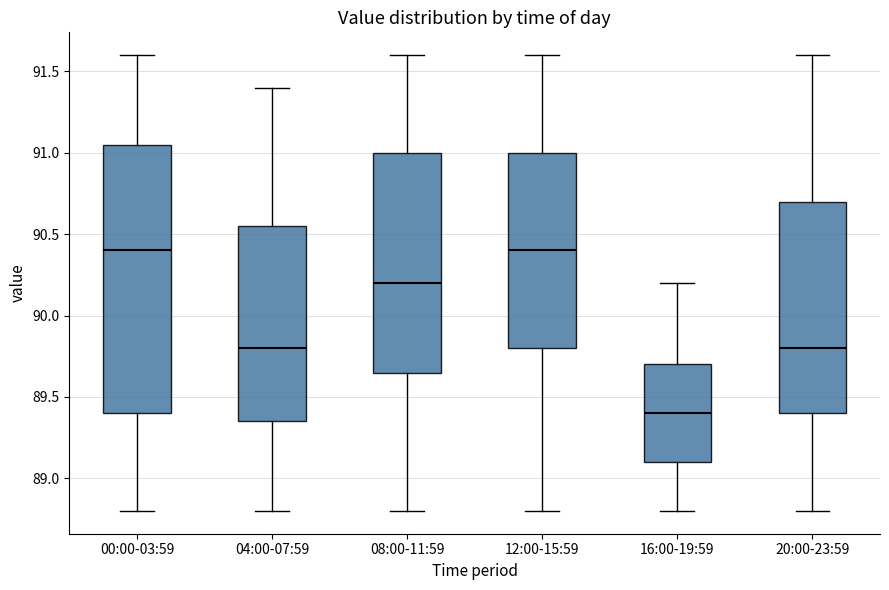

Where is the lower edge of the box for 20:00-23:59 on the y-axis? The values are not printed on the chart, so give them approximately, as read against the axis.

89.40